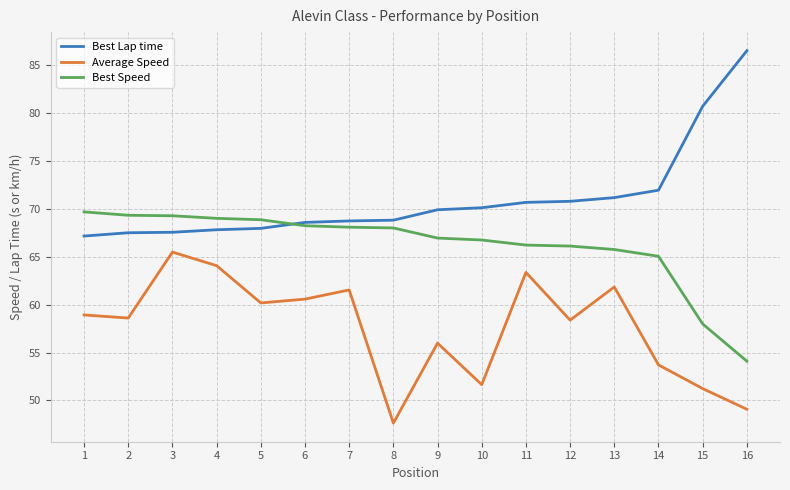

Which series has the largest total across all categories?

Best Lap time